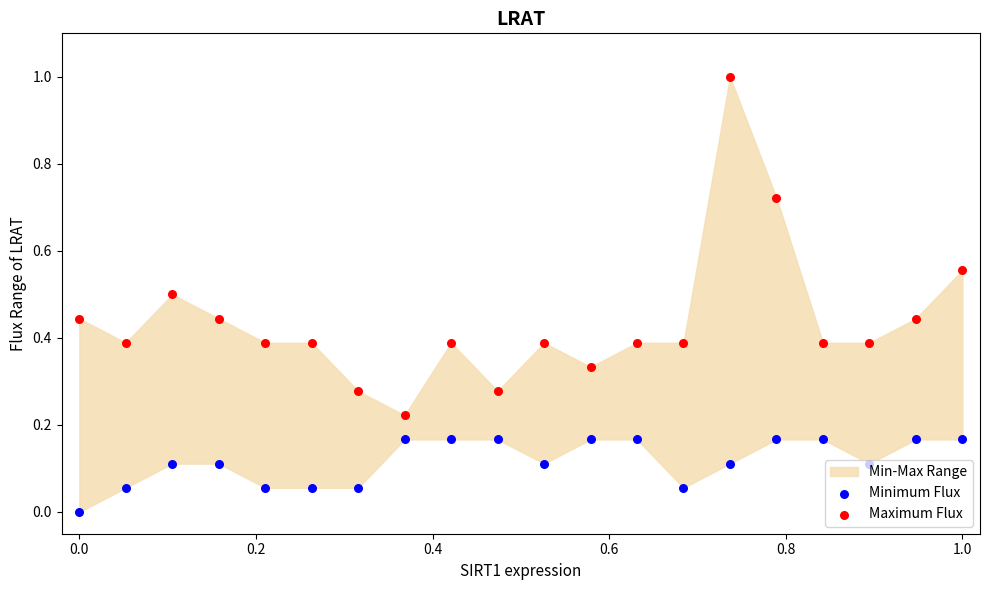

Which series has the widest spread of Y values?

Maximum Flux